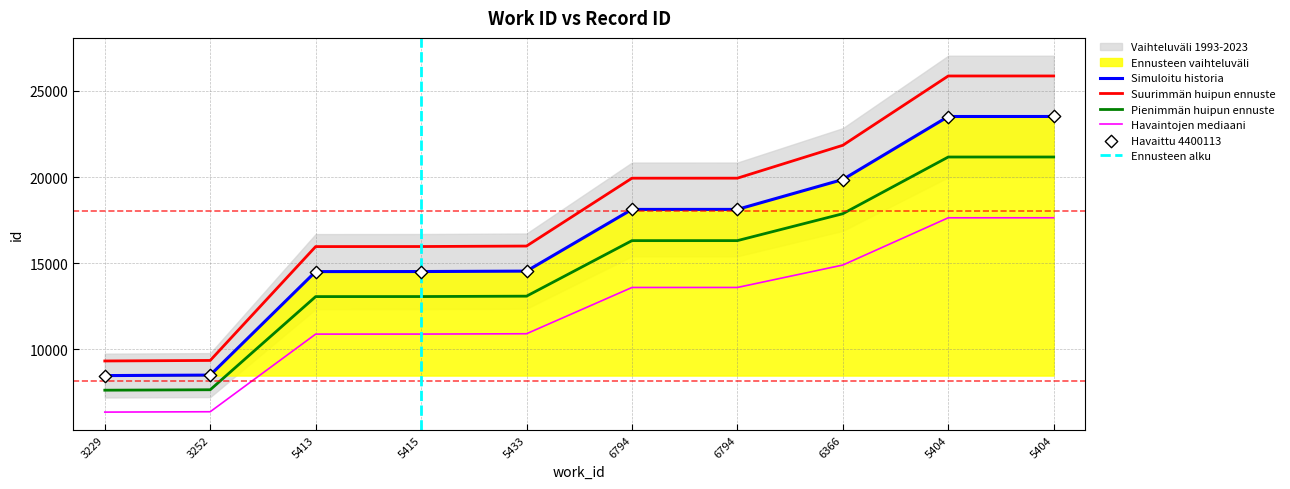

Approximately how many times larger is the value at 5433 compared to 5404?

0.6